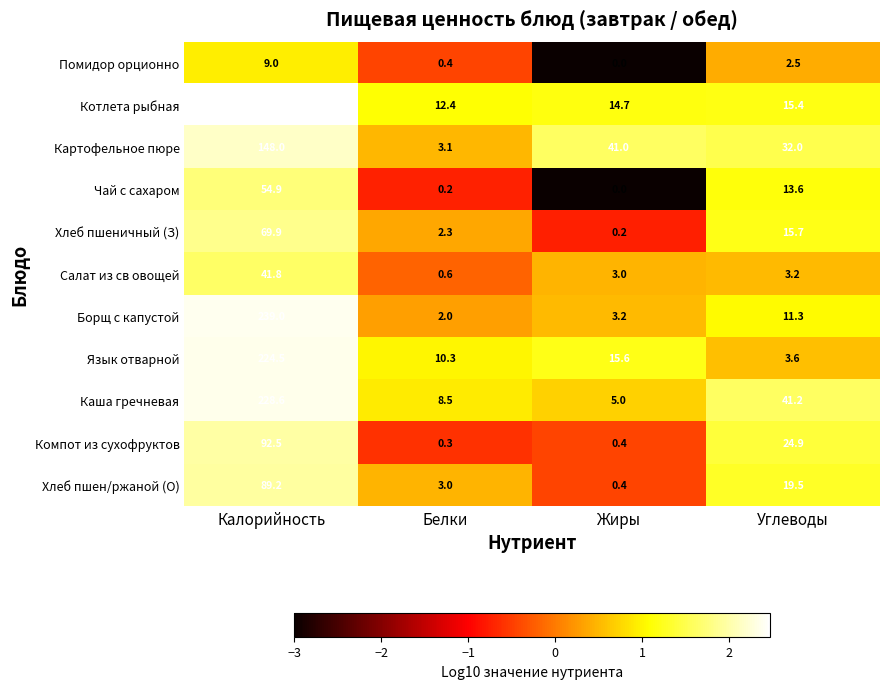

The Язык отварной series shows 10.3 at Белки. True or false?

True